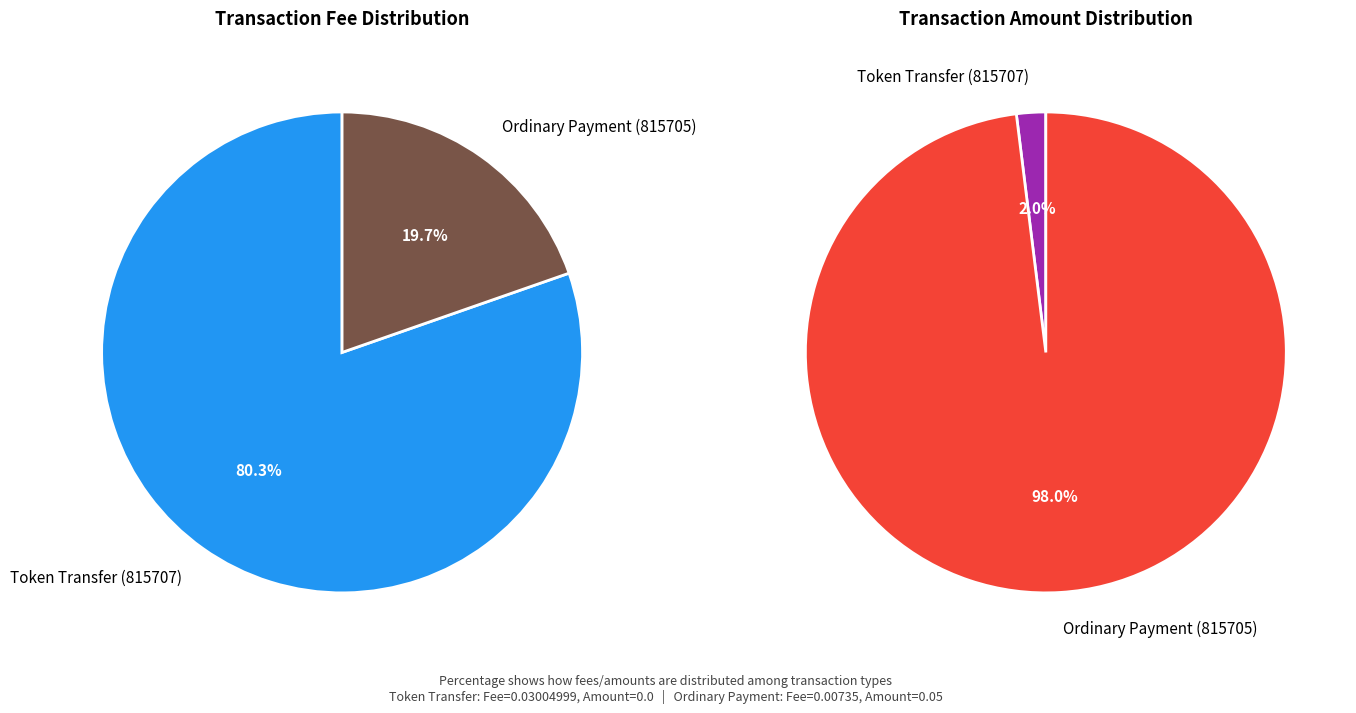

Which category has the smallest portion of the pie?

Ordinary Payment (815705)